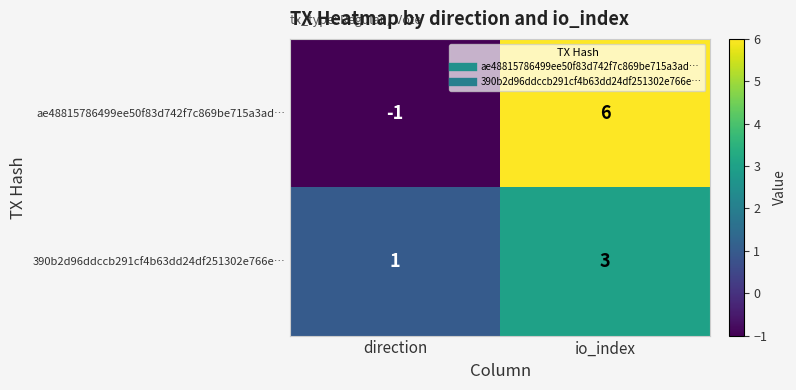

Which series has the largest total across all categories?

ae48815786499ee50f83d742f7c869be715a3ad…